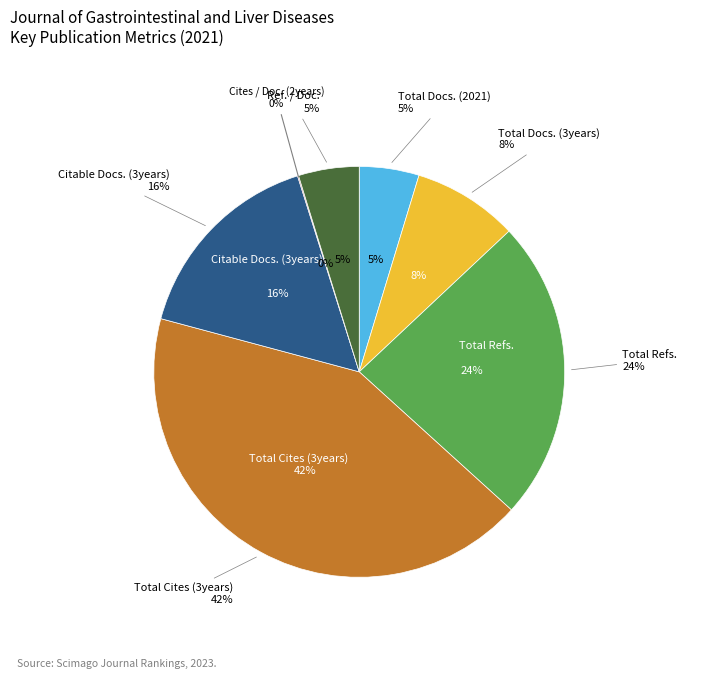

Is it true that Cites / Doc. (2years) is 13% of the pie?

False